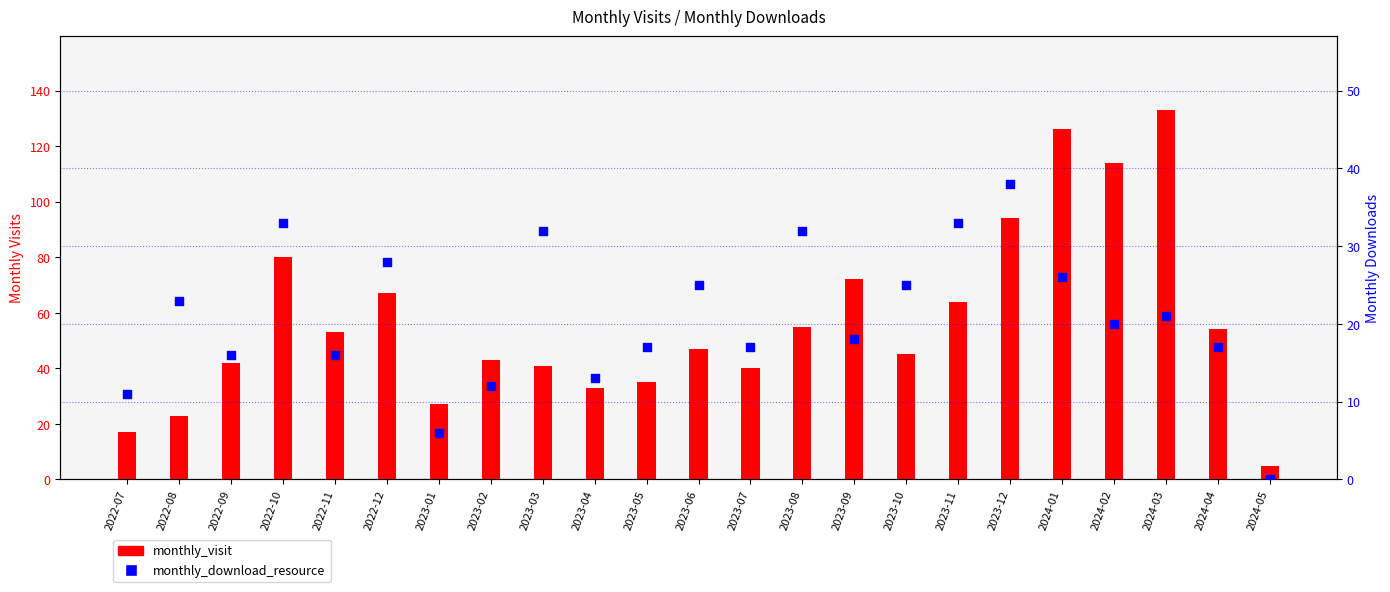

What is the total value across all series at 2024-02?

134